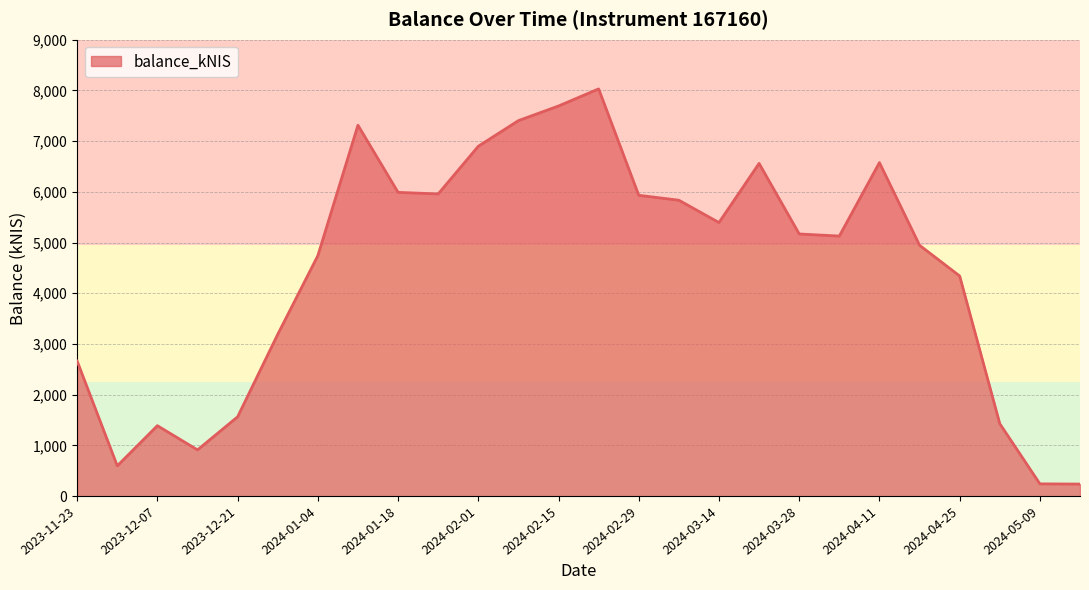

What is the difference between the maximum and minimum values?

7792.2